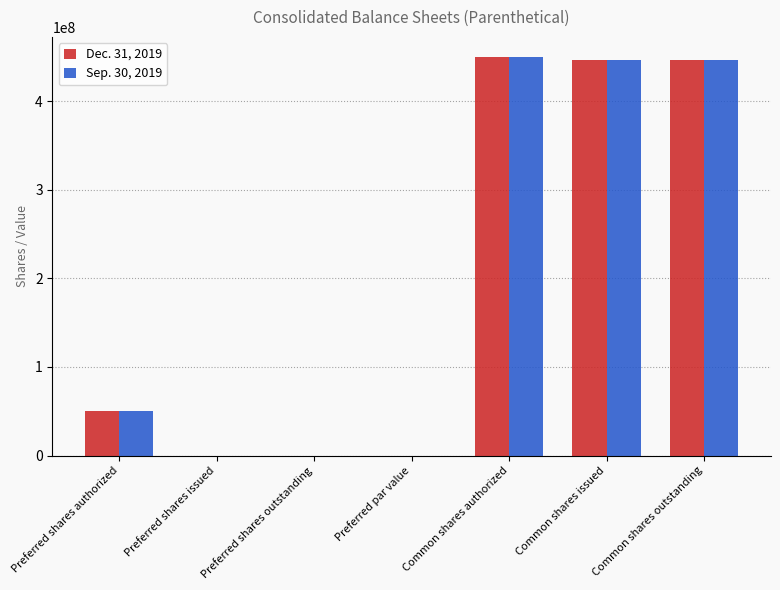

True or false: Sep. 30, 2019 has a value of 623326588 at Common shares outstanding.

False